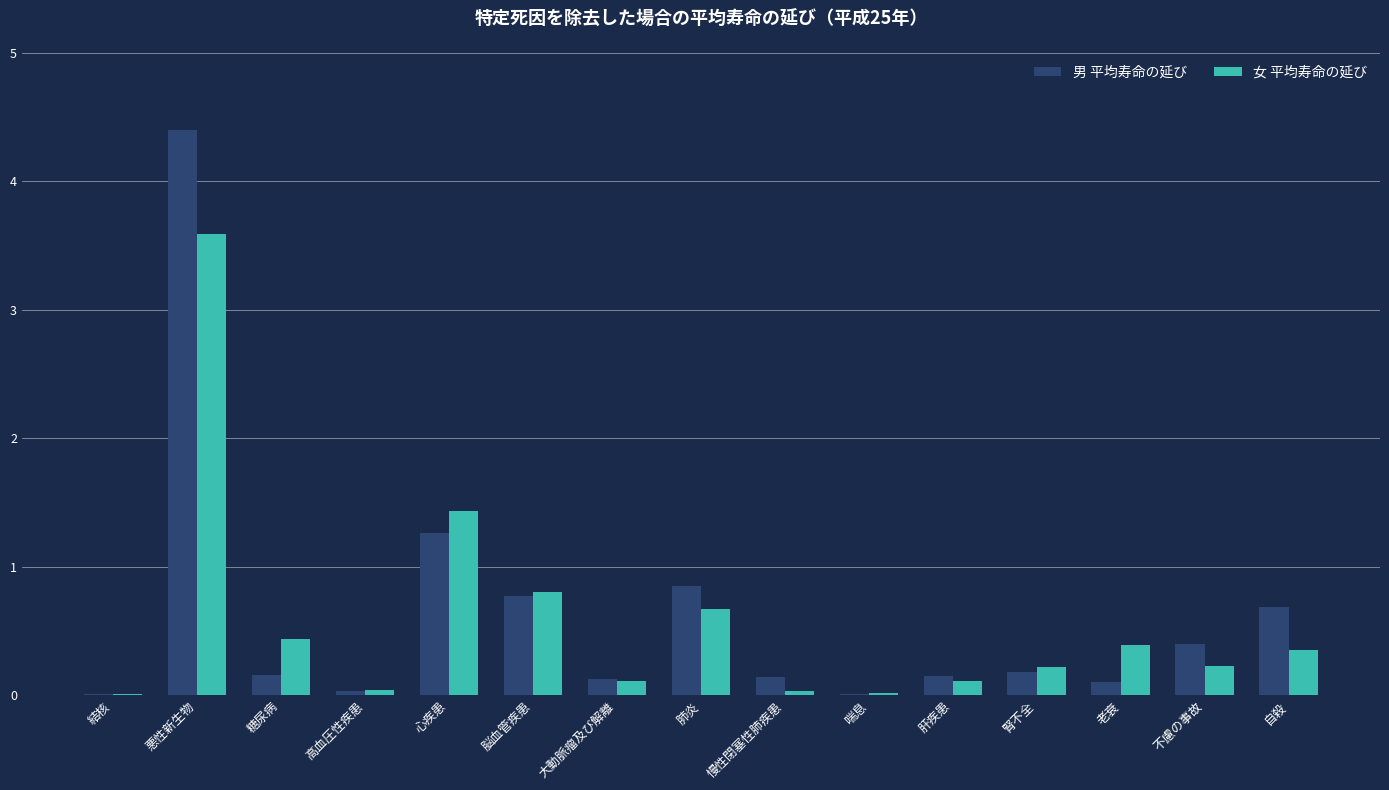

What is the sum of the 男 平均寿命の延び values at 自殺 and 不慮の事故?

1.1